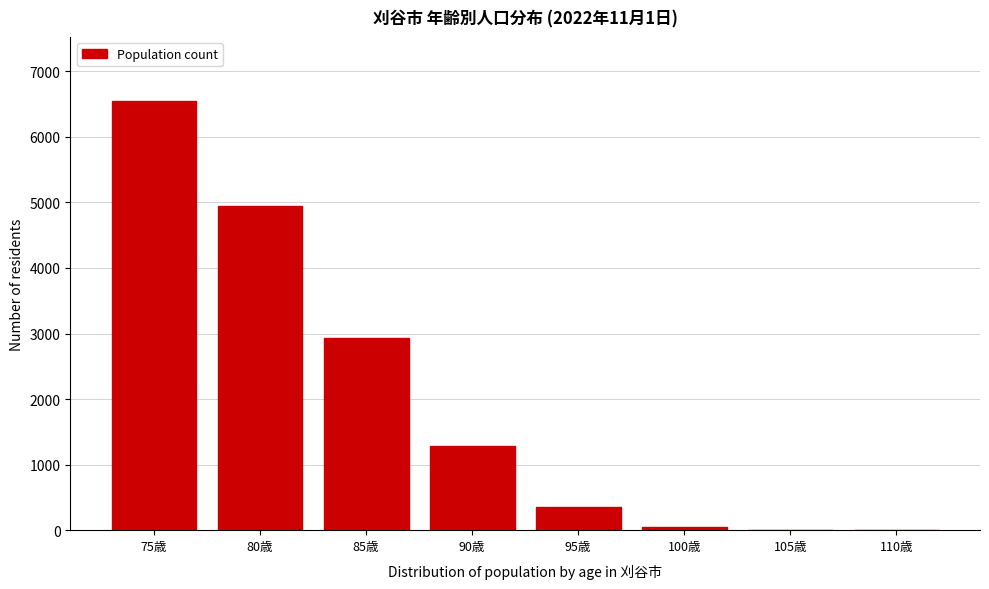

Between 80歳 and 110歳, which is larger?

80歳